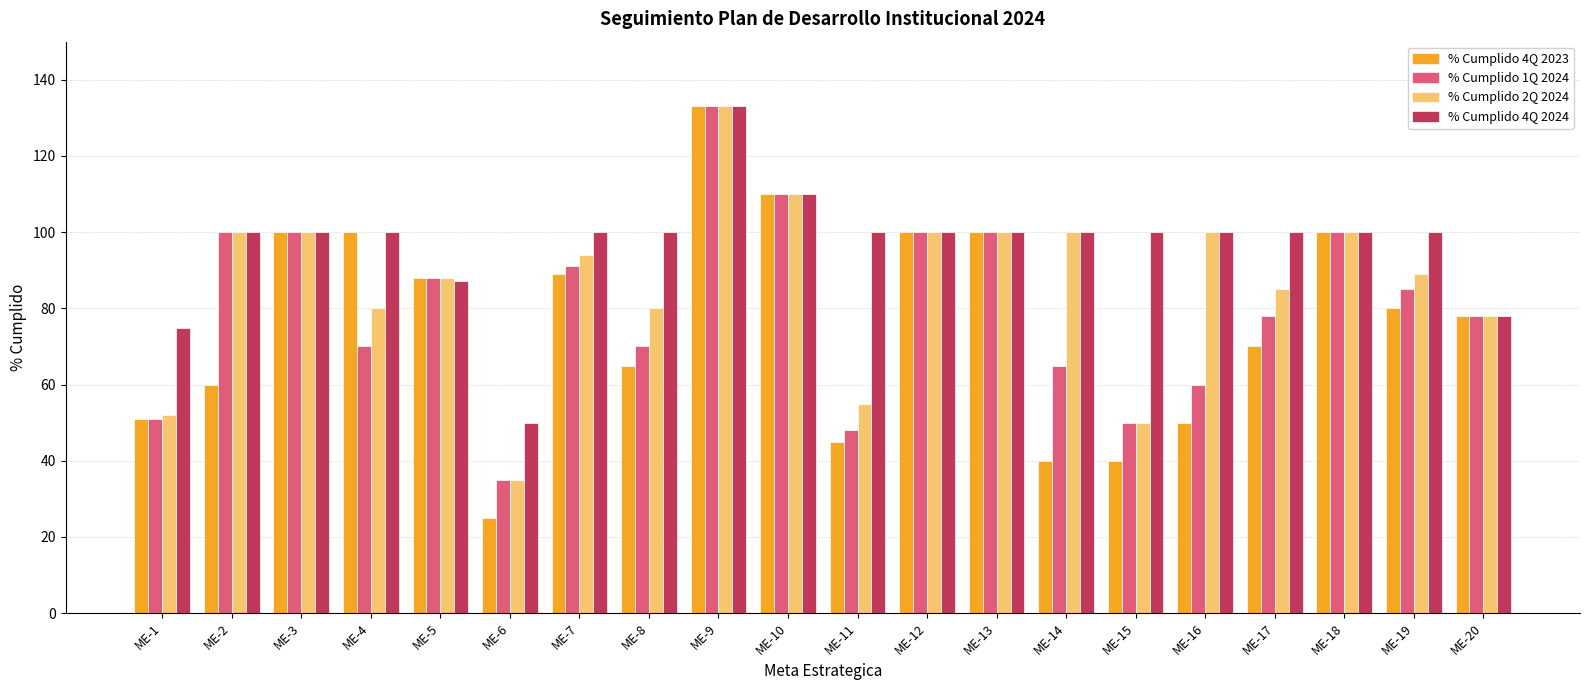

Which series has the widest spread of values?

% Cumplido 4Q 2023